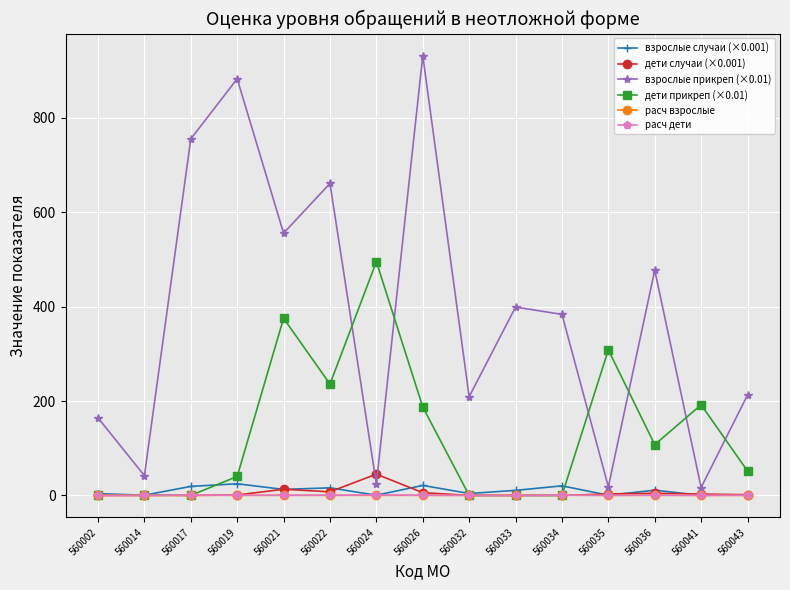

Which series has the largest total across all categories?

взрослые прикреп (×0.01)